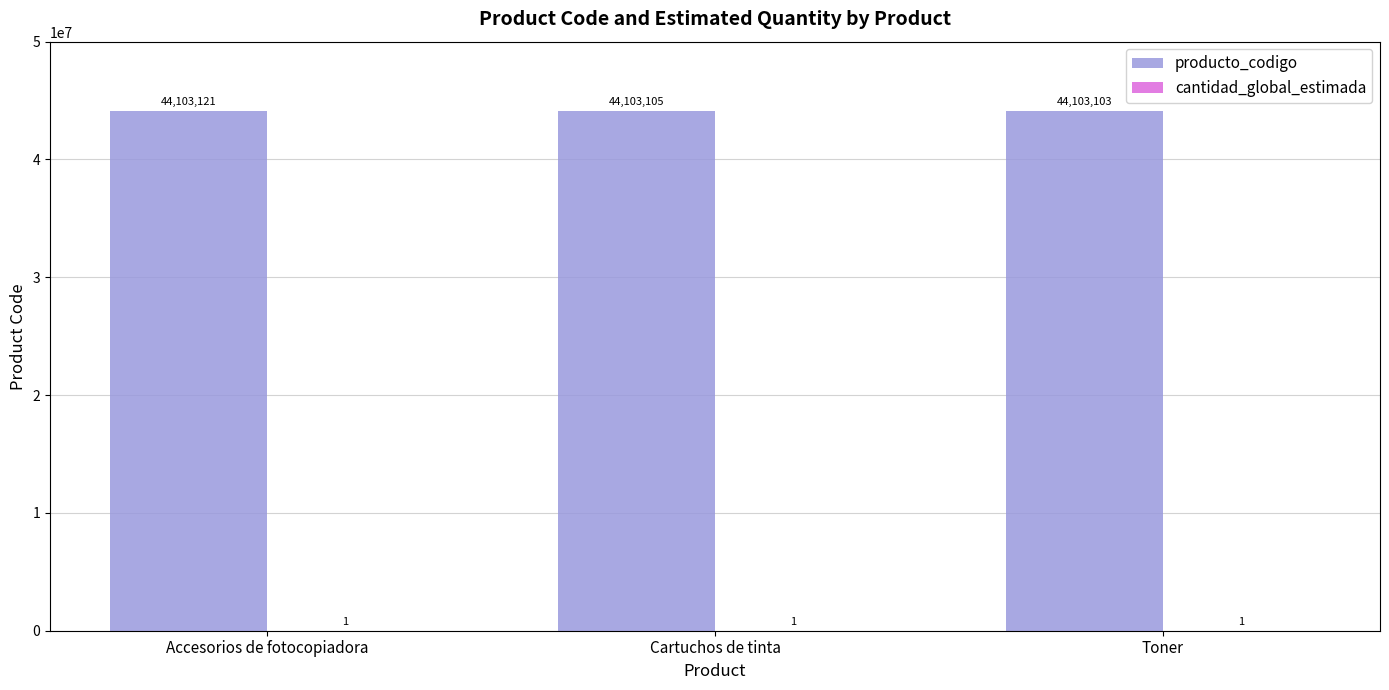

Are the bars horizontal?

No